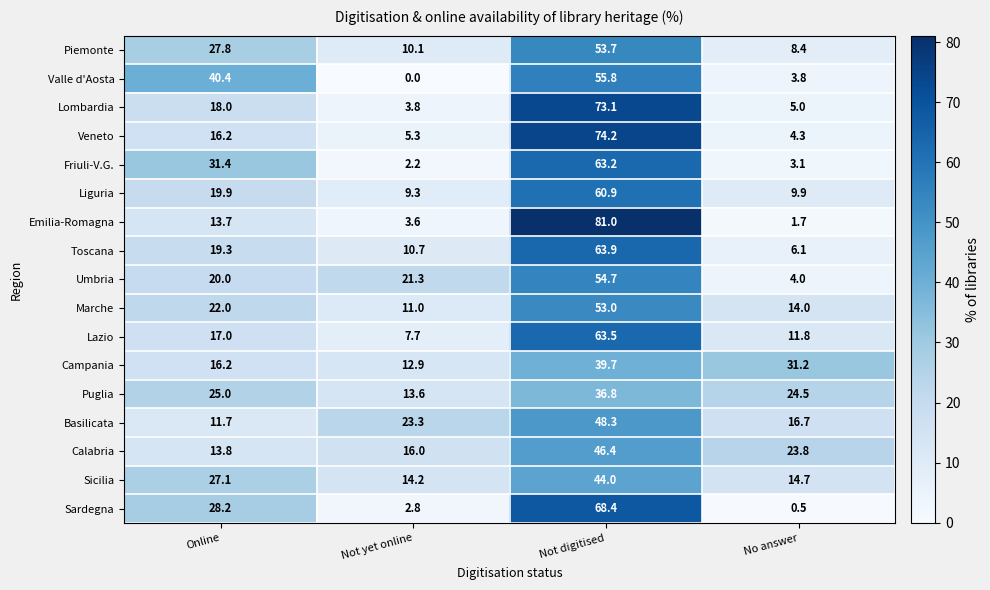

What is the sum of the Toscana values at Not digitised and Online?

83.2